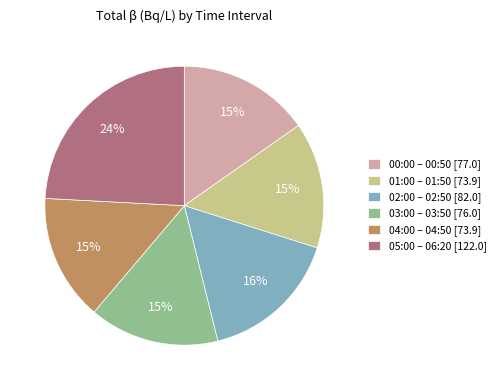

Do 02:00 – 02:50 [82.0] and 01:00 – 01:50 [73.9] together represent more than half of the pie?

No